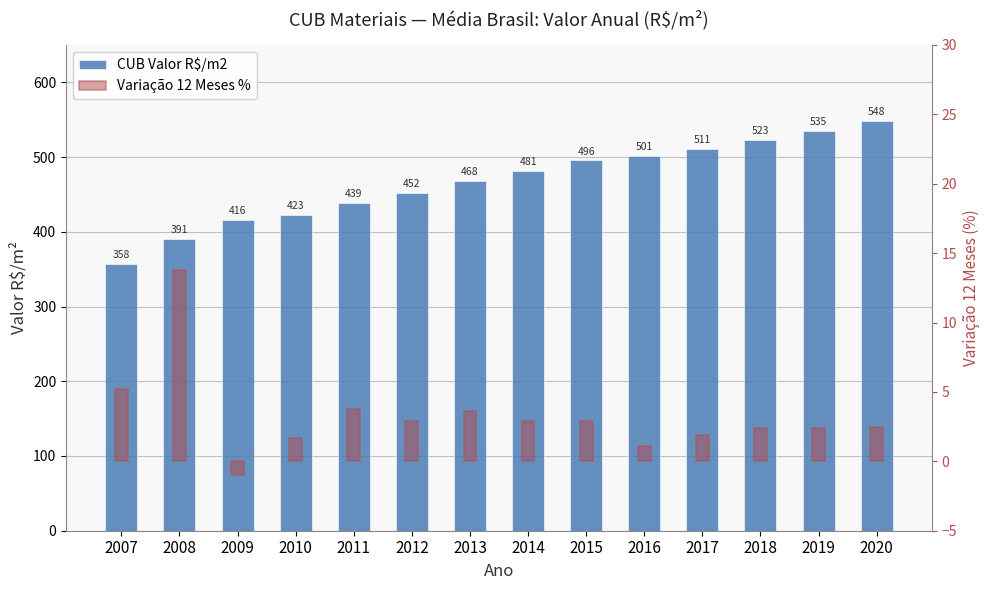

How many positive values does the Variação 12 Meses % series have?

13